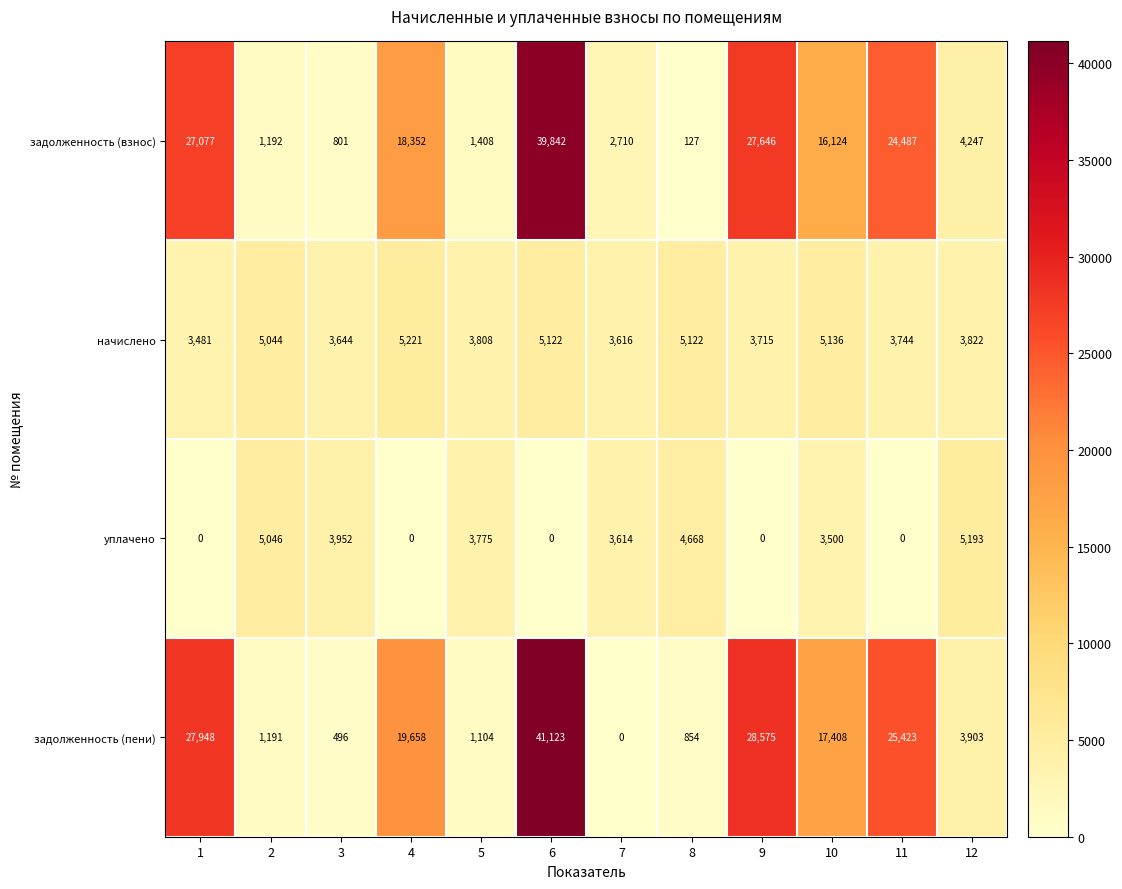

Which series has the widest spread of values?

задолженность (пени)